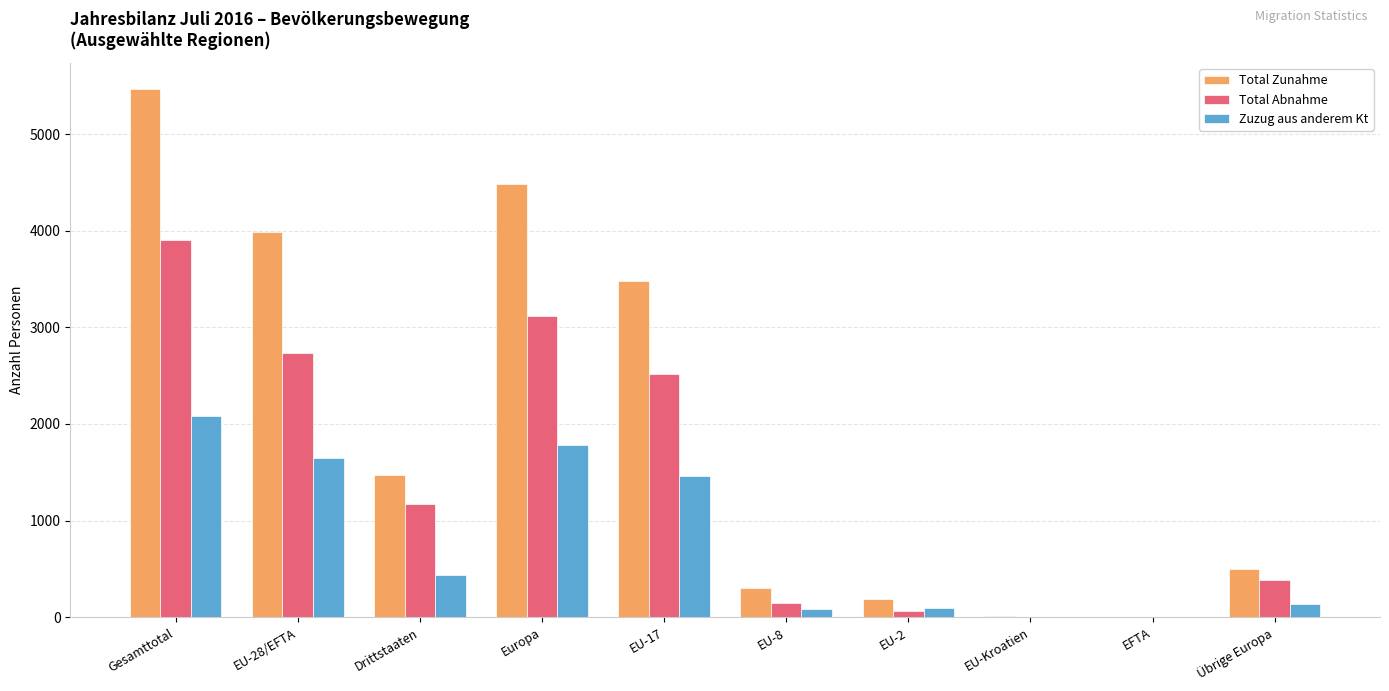

What are all the series names shown in the legend?

Total Zunahme, Total Abnahme, Zuzug aus anderem Kt